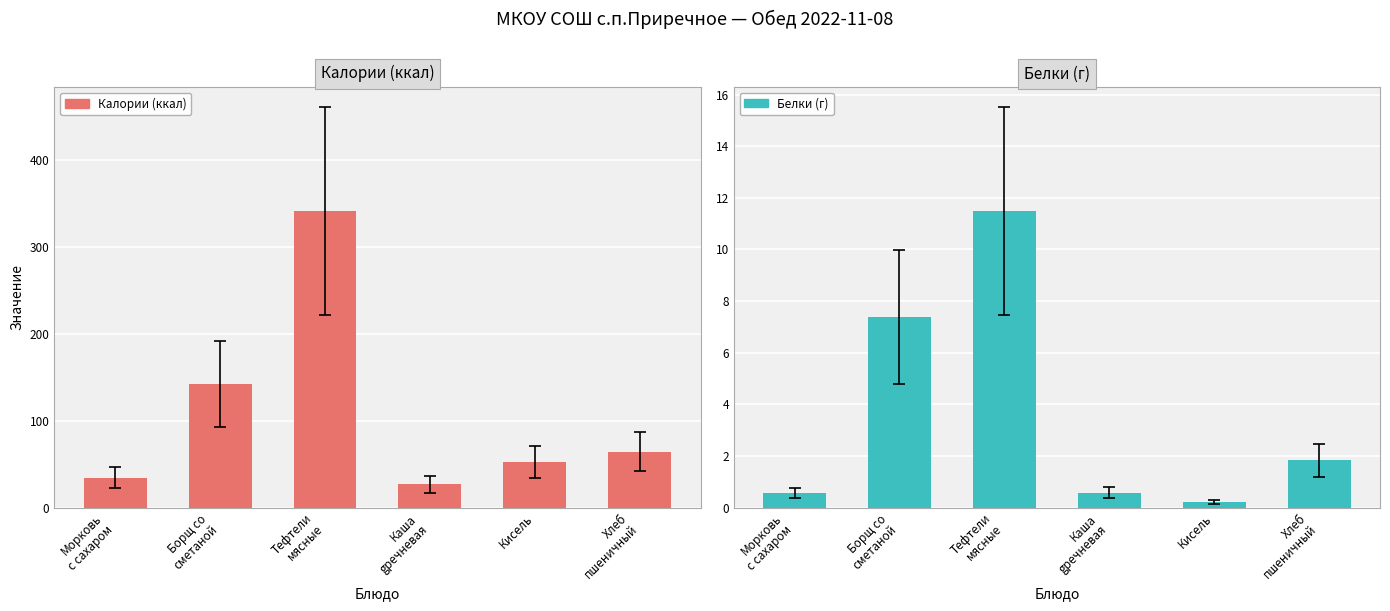

The Белки (г) series shows 0.6 at Морковь
с сахаром. True or false?

True